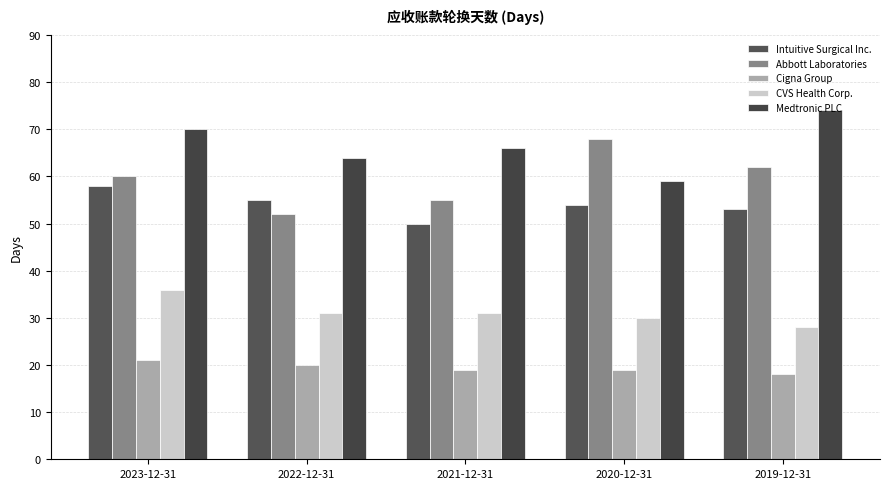

Rank the series at 2021-12-31 from highest to lowest value.

Medtronic PLC, Abbott Laboratories, Intuitive Surgical Inc., CVS Health Corp., Cigna Group